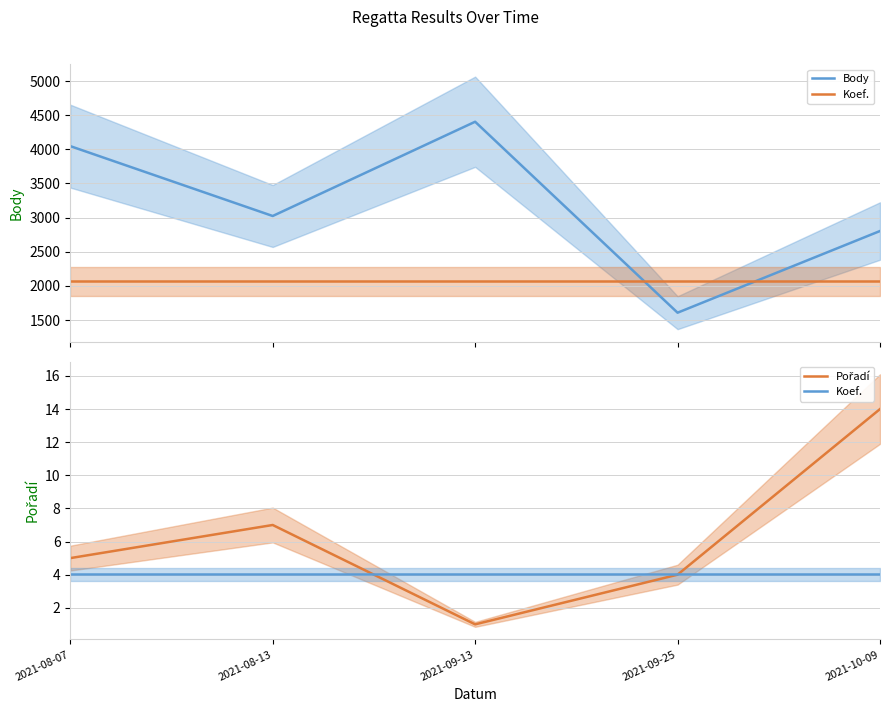

Reading left to right, what are all the values shown in this chart?

Body: 2021-08-07=4047.0	2021-08-13=3024.0	2021-09-13=4404.0	2021-09-25=1608.0	2021-10-09=2804.0
Koef.: 2021-08-07=4.0	2021-08-13=4.0	2021-09-13=4.0	2021-09-25=4.0	2021-10-09=4.0
Pořadí: 2021-08-07=5.0	2021-08-13=7.0	2021-09-13=1.0	2021-09-25=4.0	2021-10-09=14.0